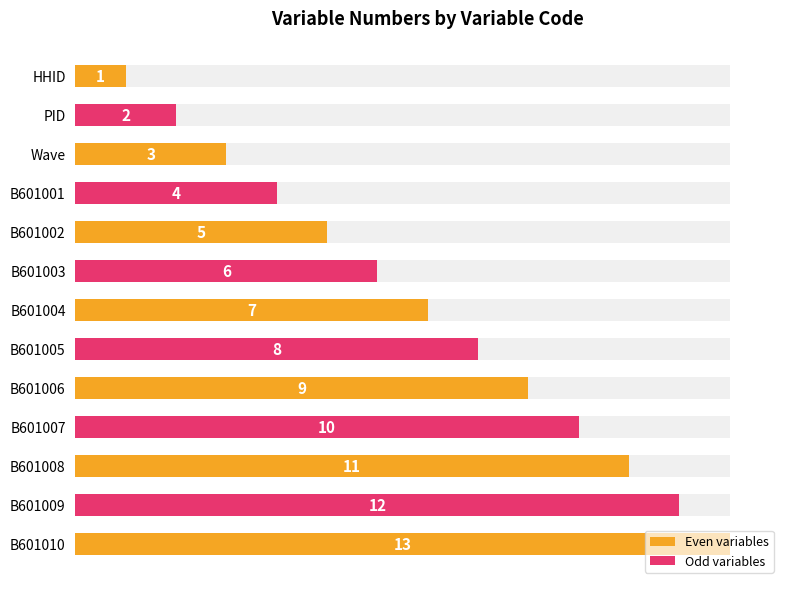

Reading left to right, transcribe all the data shown in this chart.

1	2	3	4	5	6	7	8	9	10	11	12	13